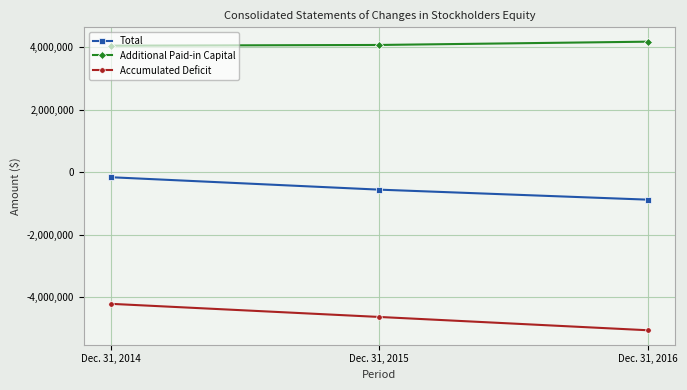

At which label is Total closest to -522564?

Dec. 31, 2015